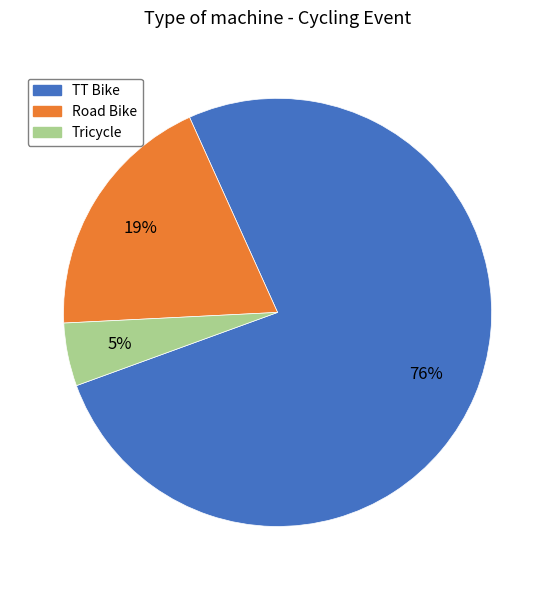

Which slice is the smallest?

Tricycle